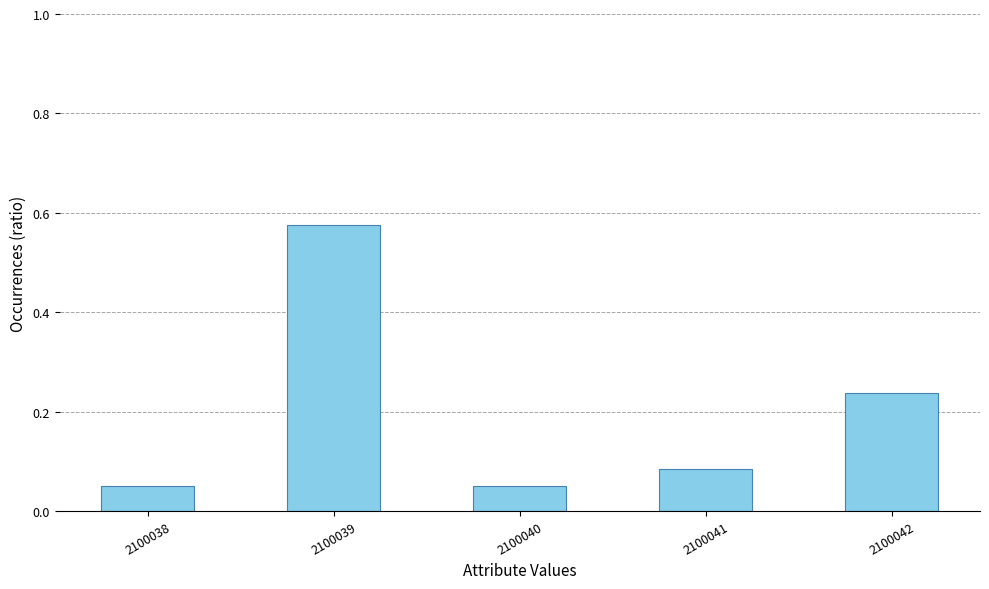

Are the bars grouped side by side (vs. stacked)?

No